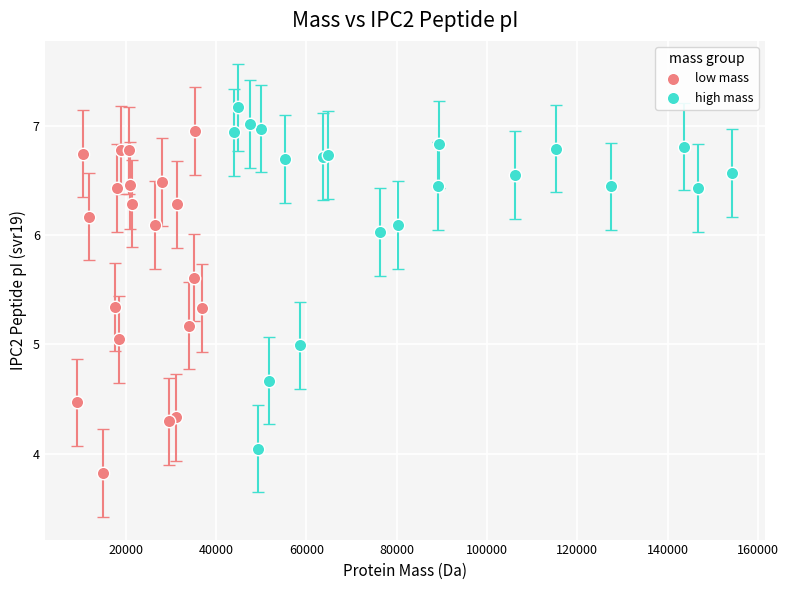

What are all the series names shown in the legend?

low mass, high mass